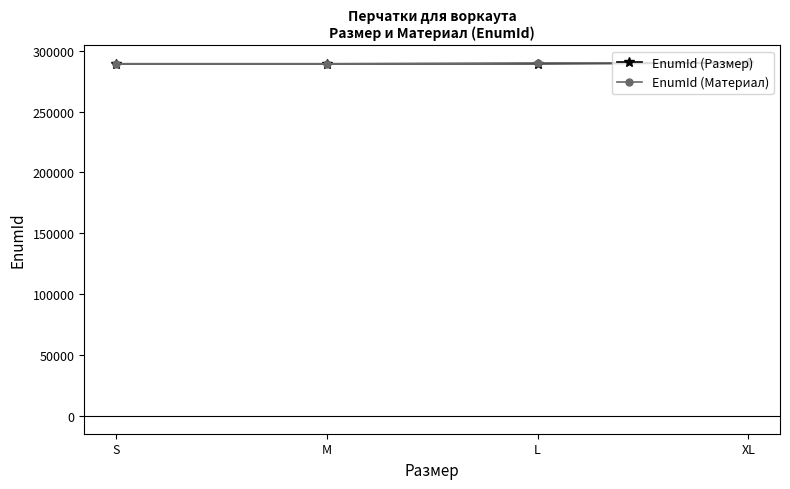

The value of EnumId (Материал) at S is 129092. True or false?

False